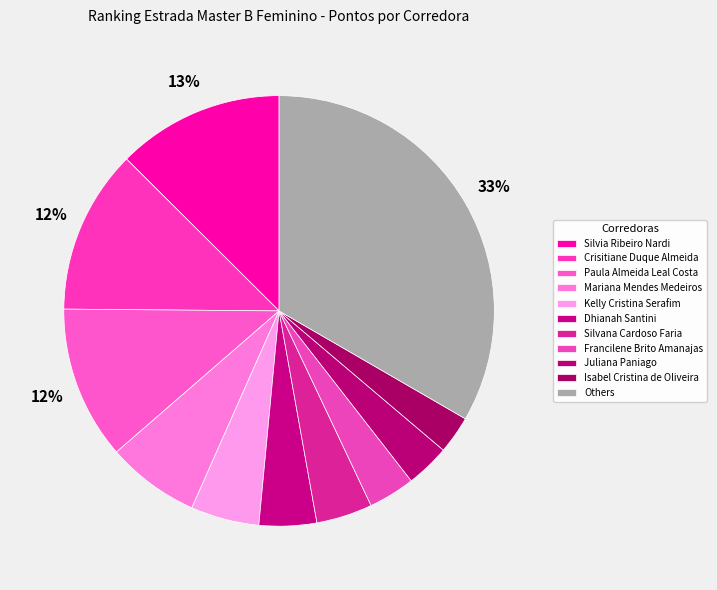

How many slices are in this pie chart?

11